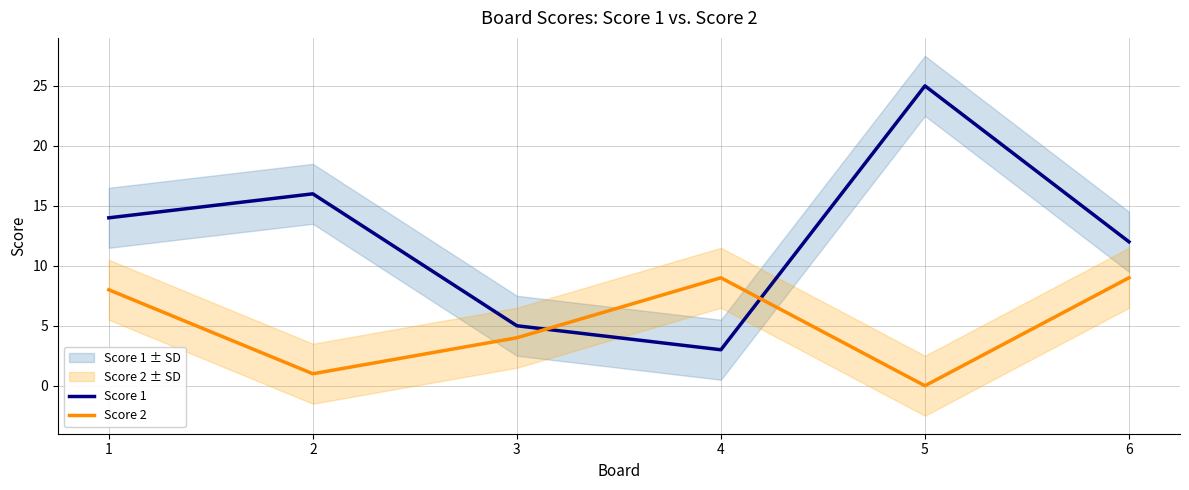

List the labels in order of Score 1 value, largest first.

5, 2, 1, 6, 3, 4